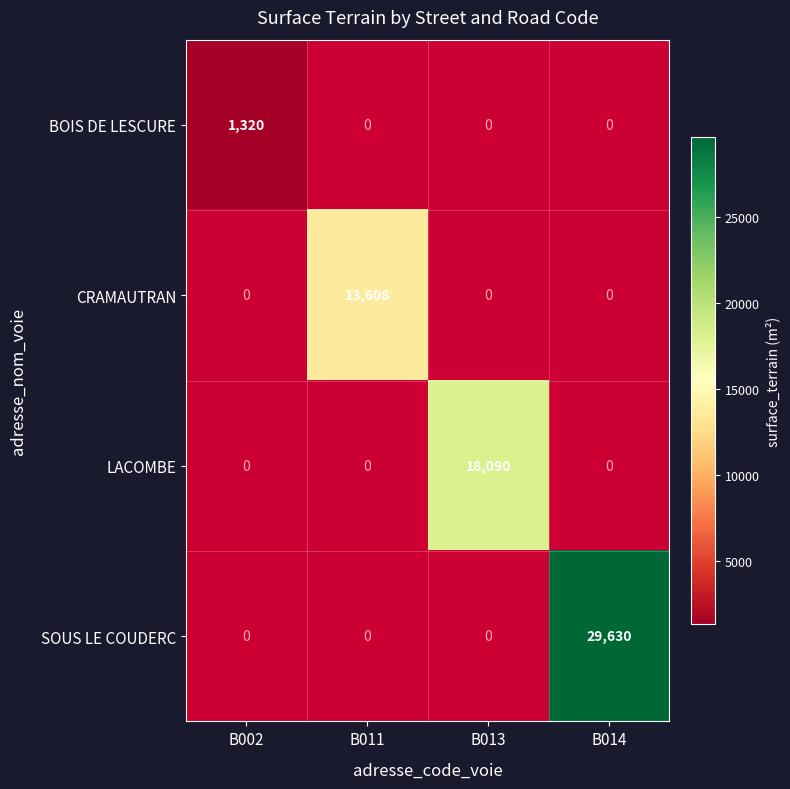

Is the value of SOUS LE COUDERC at B014 greater than the value of CRAMAUTRAN at B011?

Yes